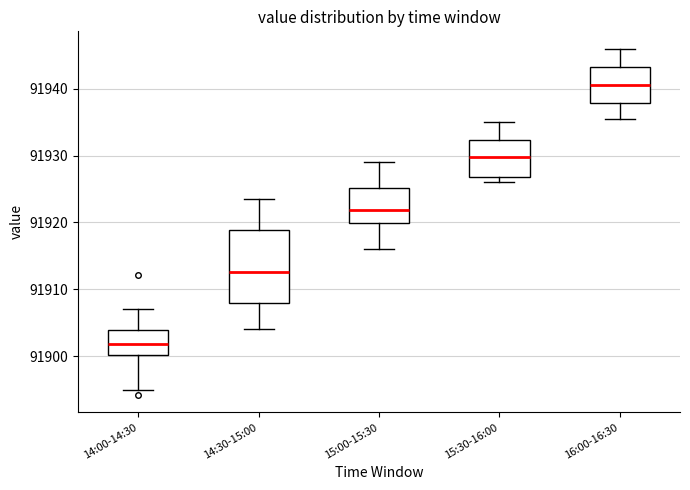

Reading left to right, read every box against the y-axis: the position of its median line, the range the box covers, and the ends of its whiskers. The values are not printed on the chart, so give them approximately, as read against the axis.

14:00-14:30: median 91902, box 91900 to 91904, whiskers 91895 to 91907
14:30-15:00: median 91913, box 91908 to 91919, whiskers 91904 to 91923
15:00-15:30: median 91922, box 91920 to 91925, whiskers 91916 to 91929
15:30-16:00: median 91930, box 91927 to 91932, whiskers 91926 to 91935
16:00-16:30: median 91941, box 91938 to 91943, whiskers 91936 to 91946